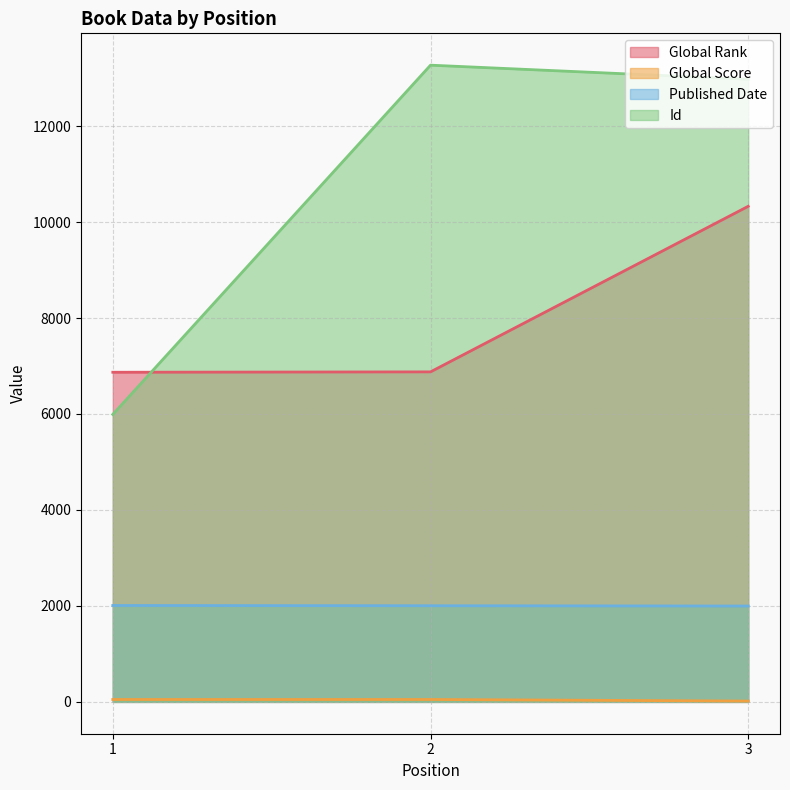

True or false: Global Score has a value of 8 at 3.

False